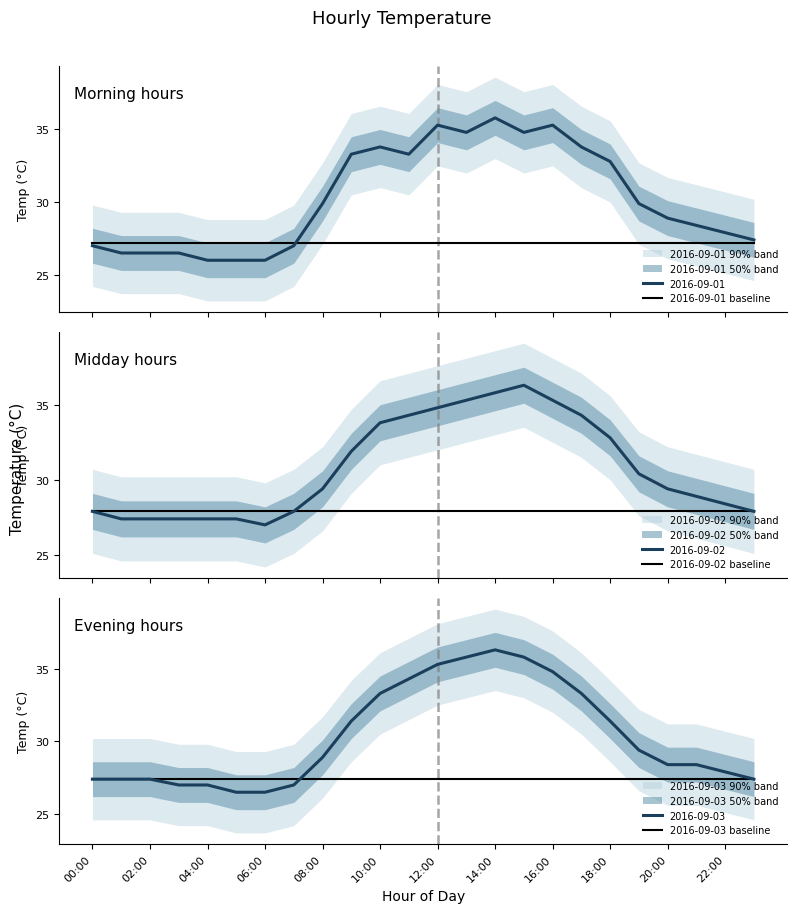

The 2016-09-02 baseline series shows 18.6 at 13. True or false?

False